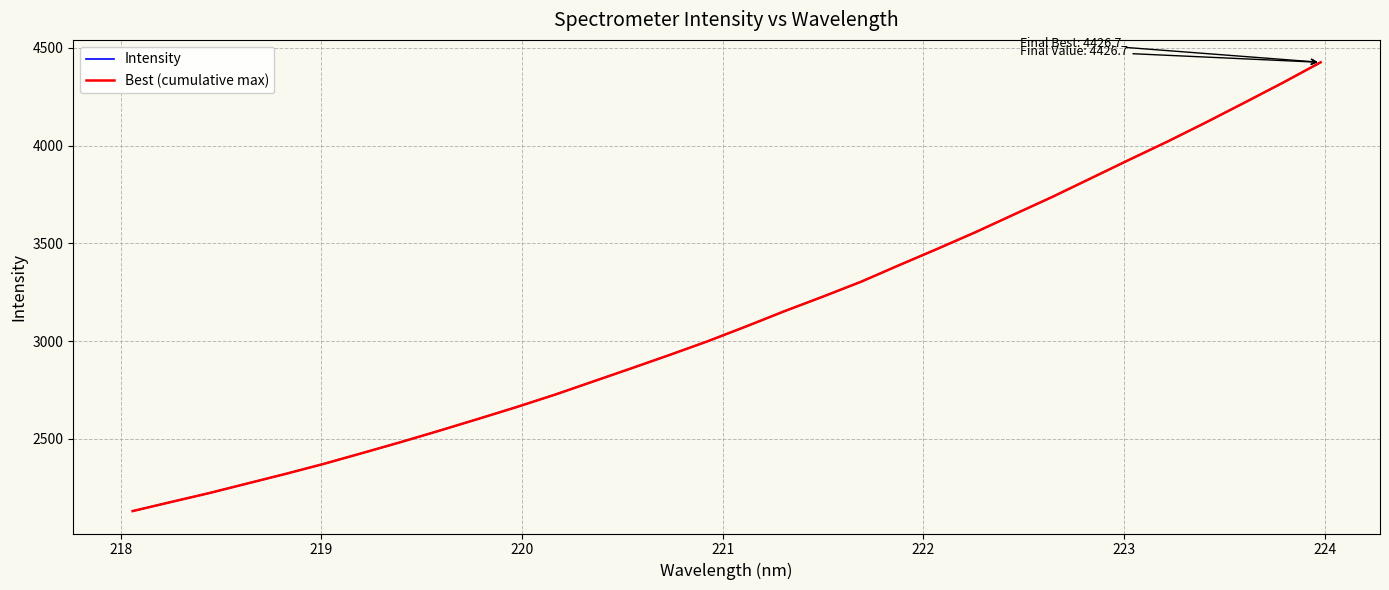

Does the chart have visible grid lines?

Yes